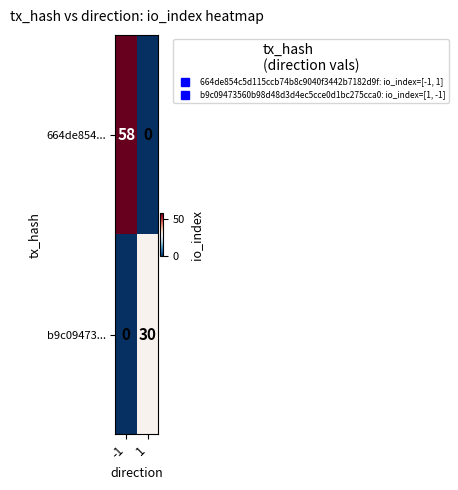

Between -1 and 1, which series saw the biggest shift?

664de854...